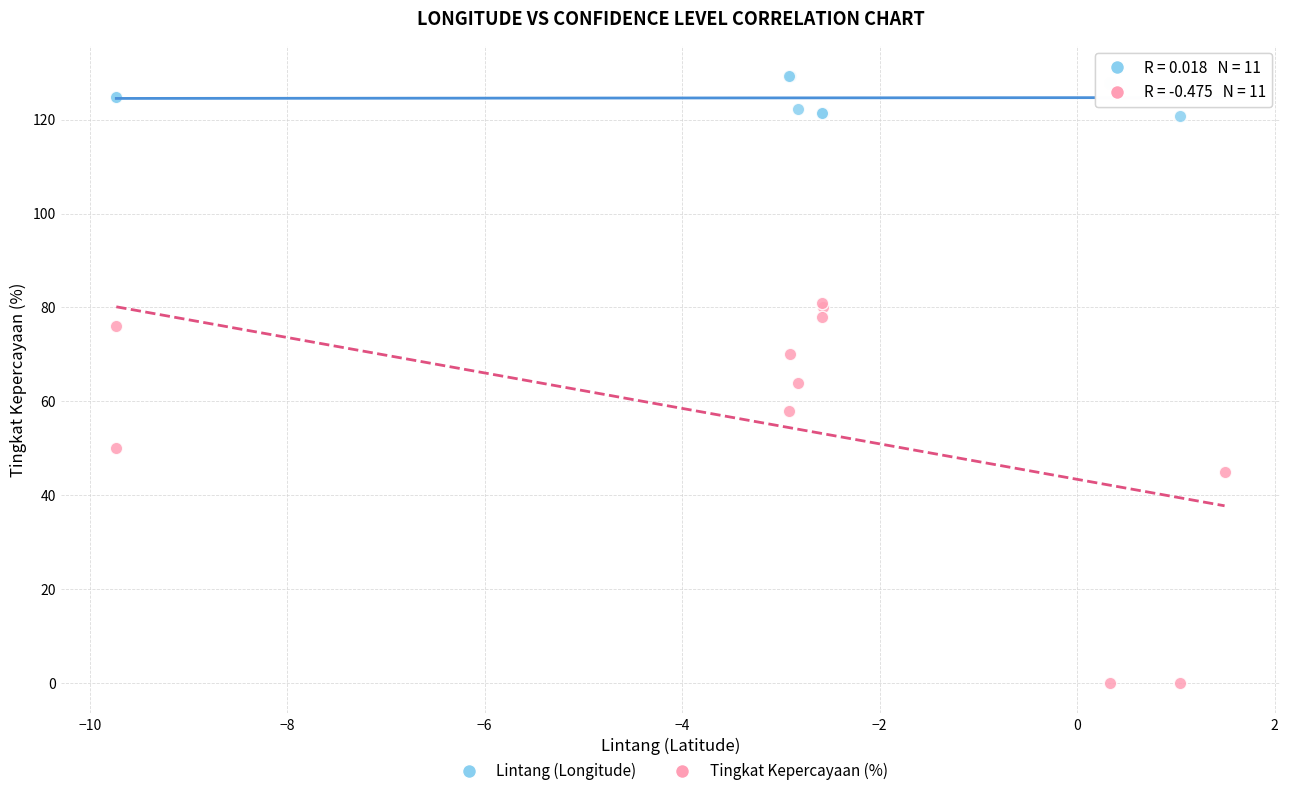

What is the X range (max minus min) for the scatter plot?

11.2